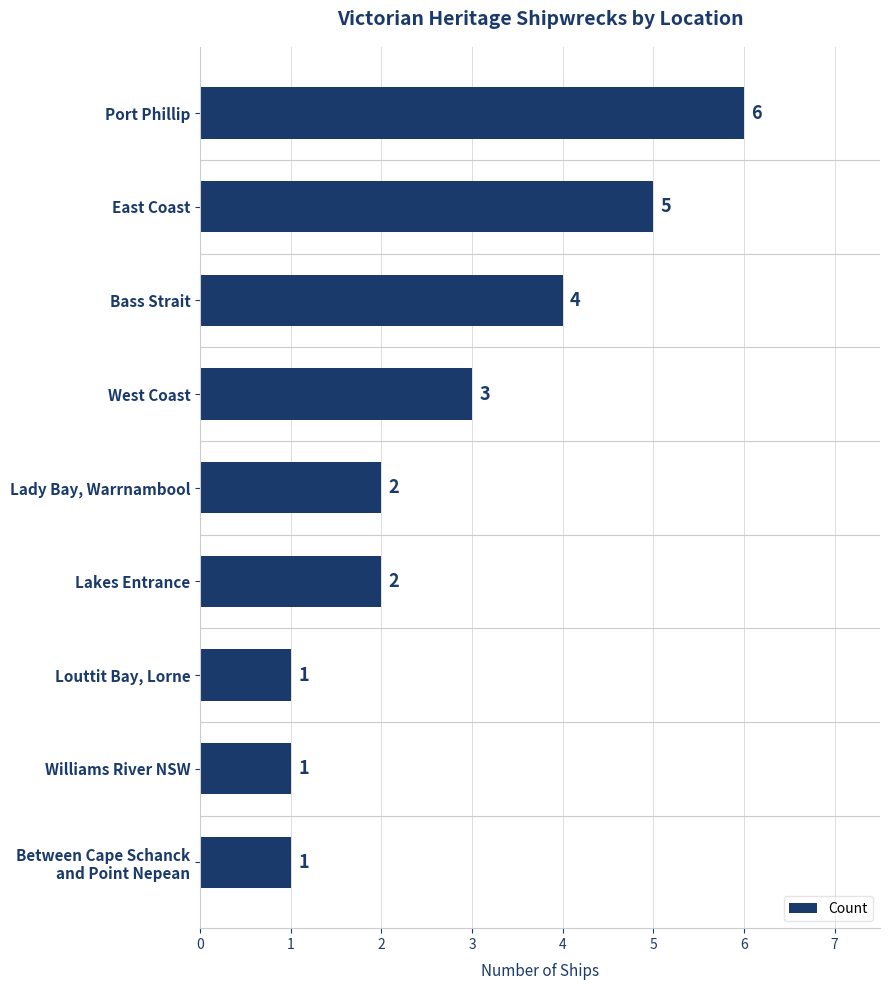

What is the ratio of the value at Louttit Bay, Lorne to the value at Lakes Entrance?

0.5